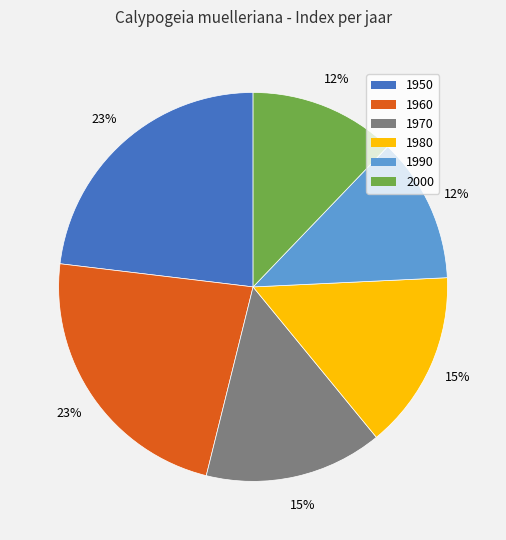

How many slices are in this pie chart?

6